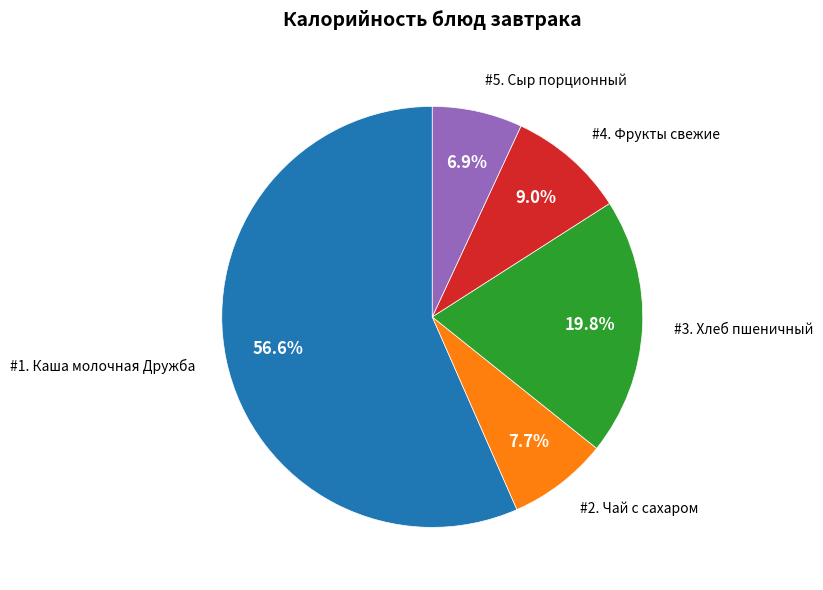

Is there a majority slice in this chart?

Yes